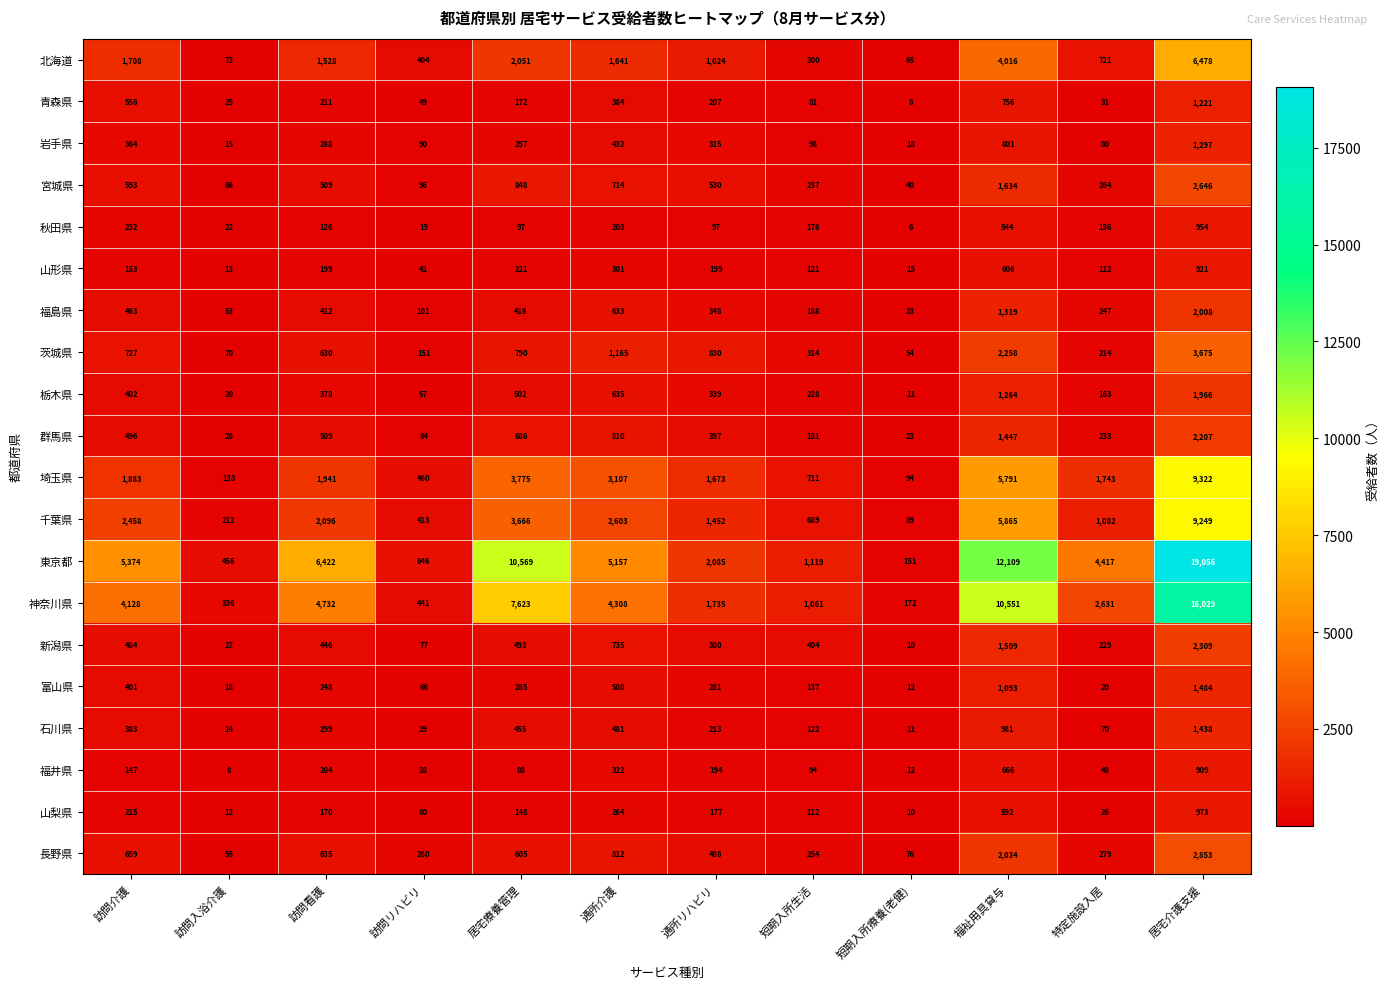

What is the approximate value of 福島県 at 居宅療養管理, to the nearest 100?

400